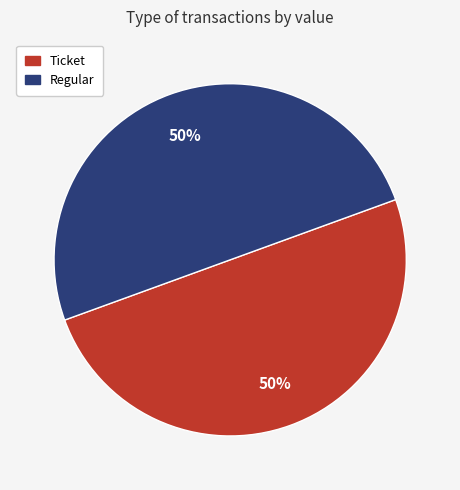

Count the number of slices in the pie.

2